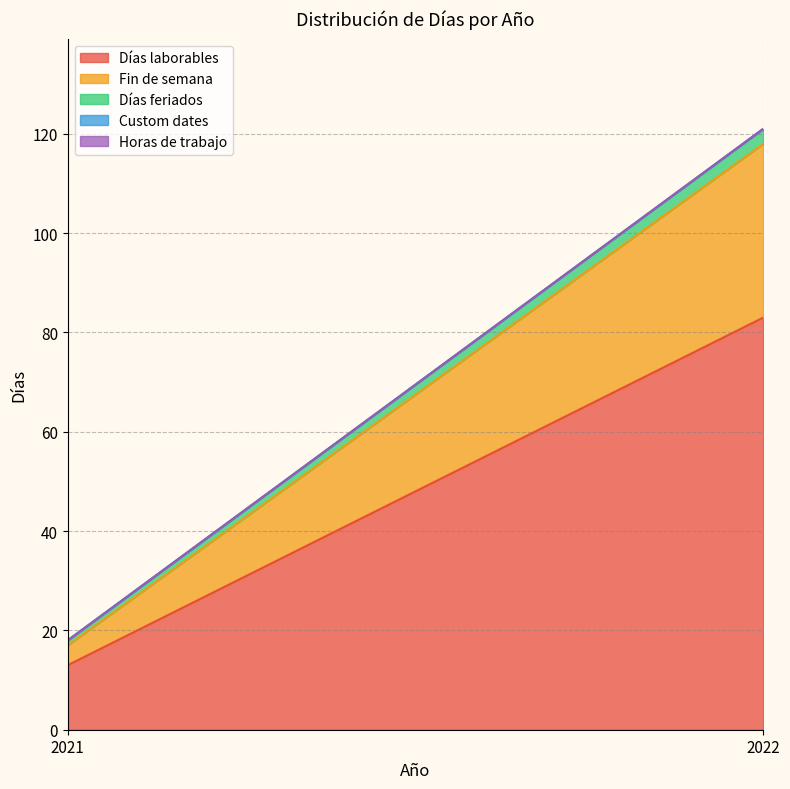

Which category has the highest value across all series?

2022